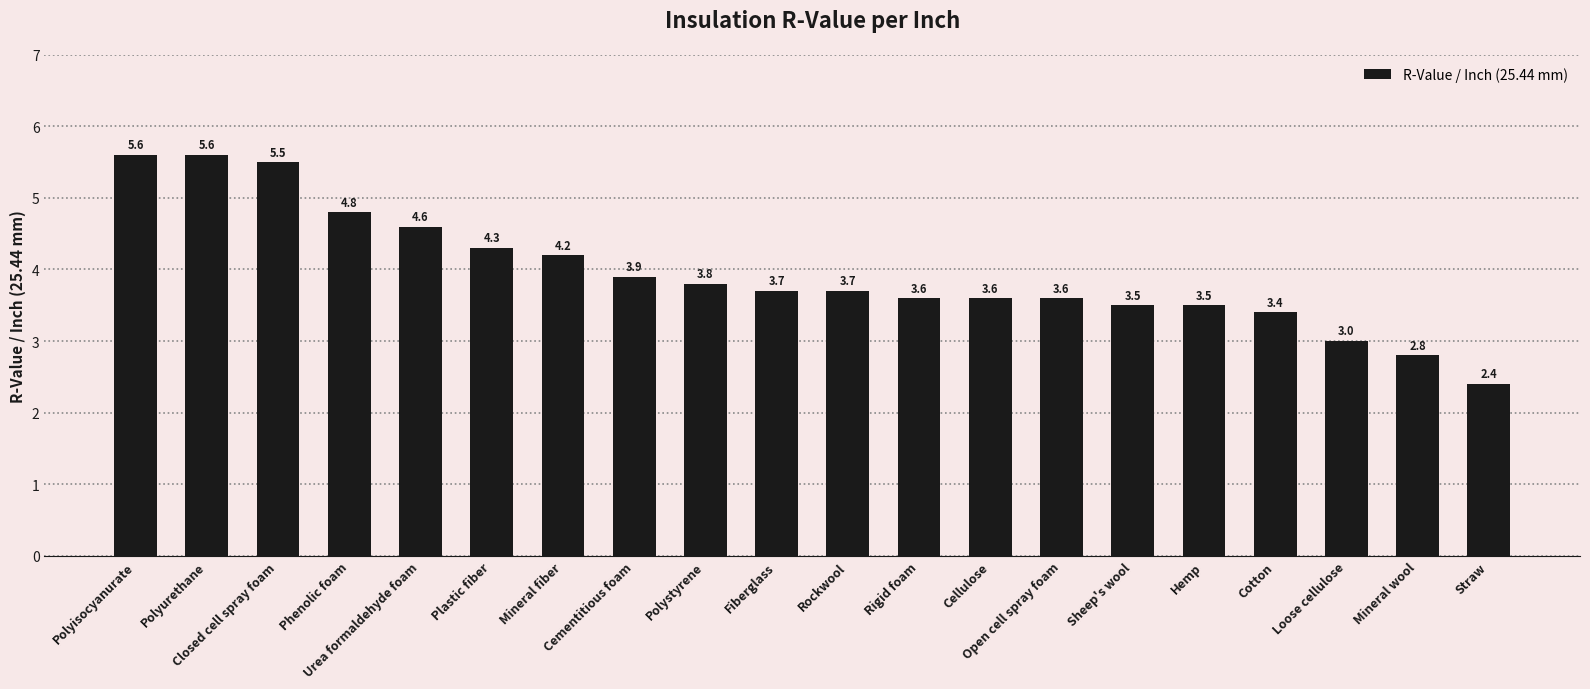

Reading left to right, extract all data points from this chart.

Polyisocyanurate=5.6	Polyurethane=5.6	Closed cell spray foam=5.5	Phenolic foam=4.8	Urea formaldehyde foam=4.6	Plastic fiber=4.3	Mineral fiber=4.2	Cementitious foam=3.9	Polystyrene=3.8	Fiberglass=3.7	Rockwool=3.7	Rigid foam=3.6	Cellulose=3.6	Open cell spray foam=3.6	Sheep's wool=3.5	Hemp=3.5	Cotton=3.4	Loose cellulose=3.0	Mineral wool=2.8	Straw=2.4